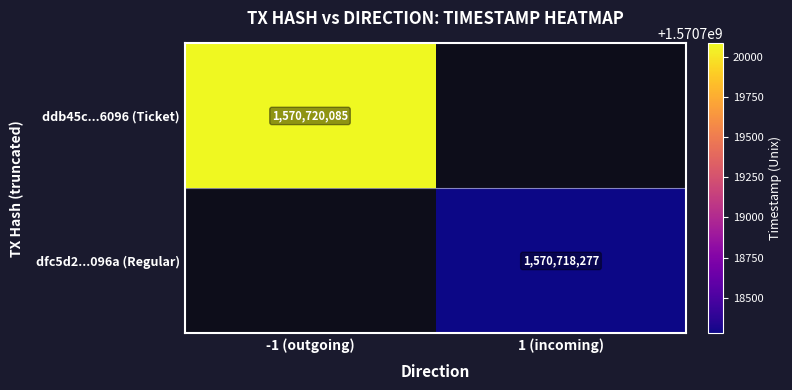

The value of ddb45c...6096 (Ticket) at -1 (outgoing) is 423448892. True or false?

False